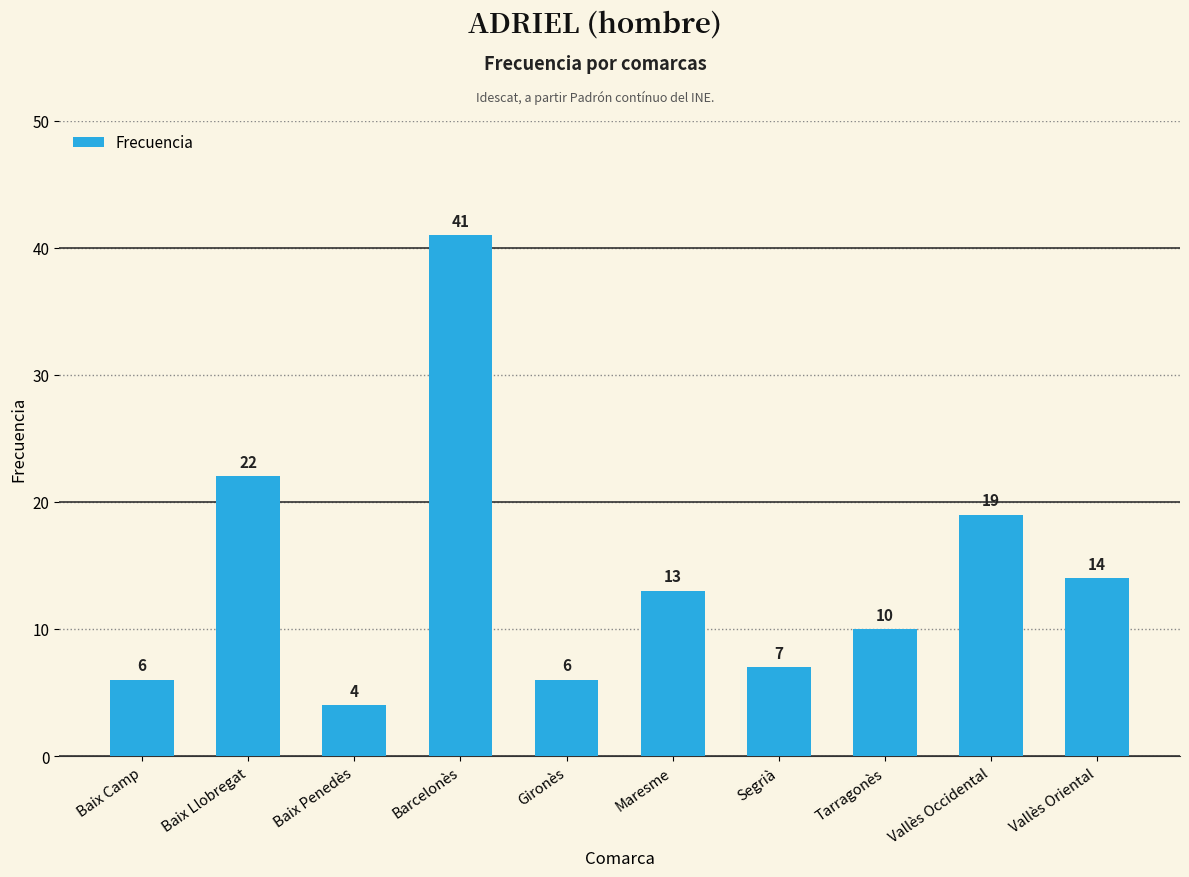

Where does the data first go above 13?

Baix Llobregat